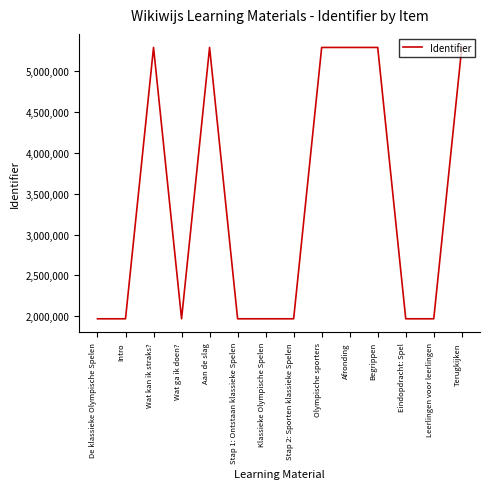

True or false: the data shows 8316443 at Wat kan ik straks?.

False